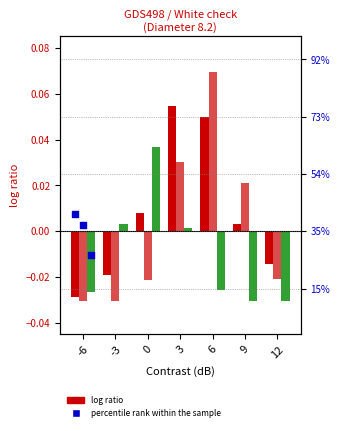

At which category is the sum across all series the highest?

6